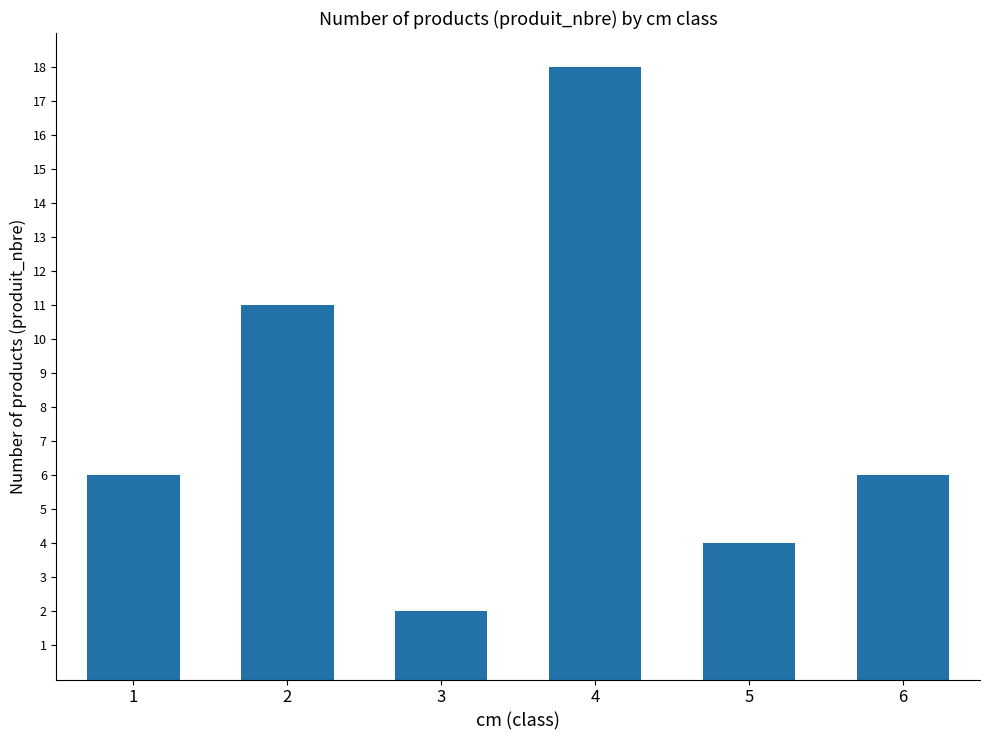

What is the difference between the maximum and second lowest values?

14